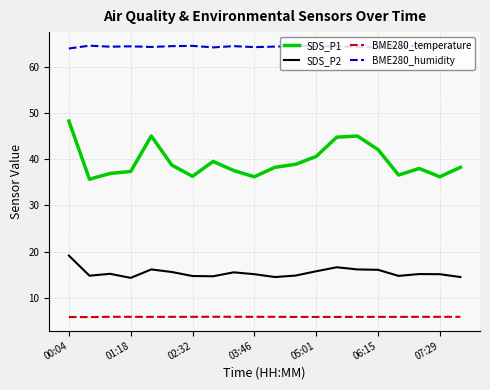

Rank the series by their maximum value, from highest to lowest.

BME280_humidity, SDS_P1, SDS_P2, BME280_temperature